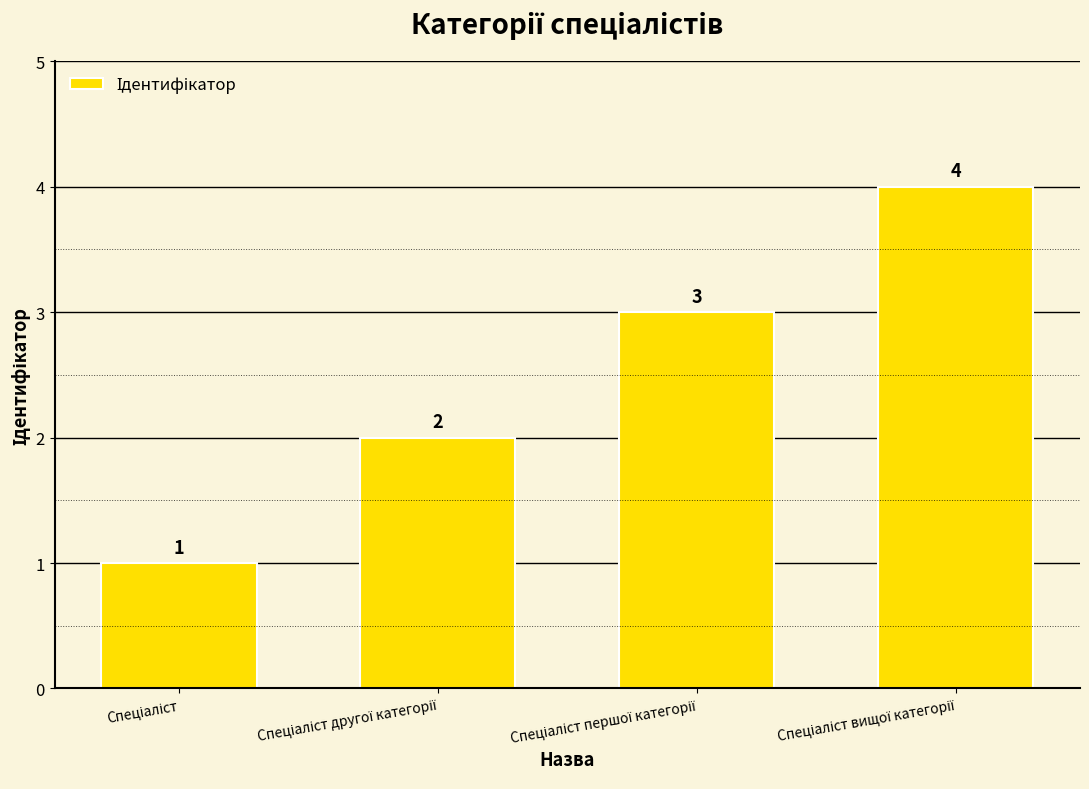

What is the sum of all values?

10